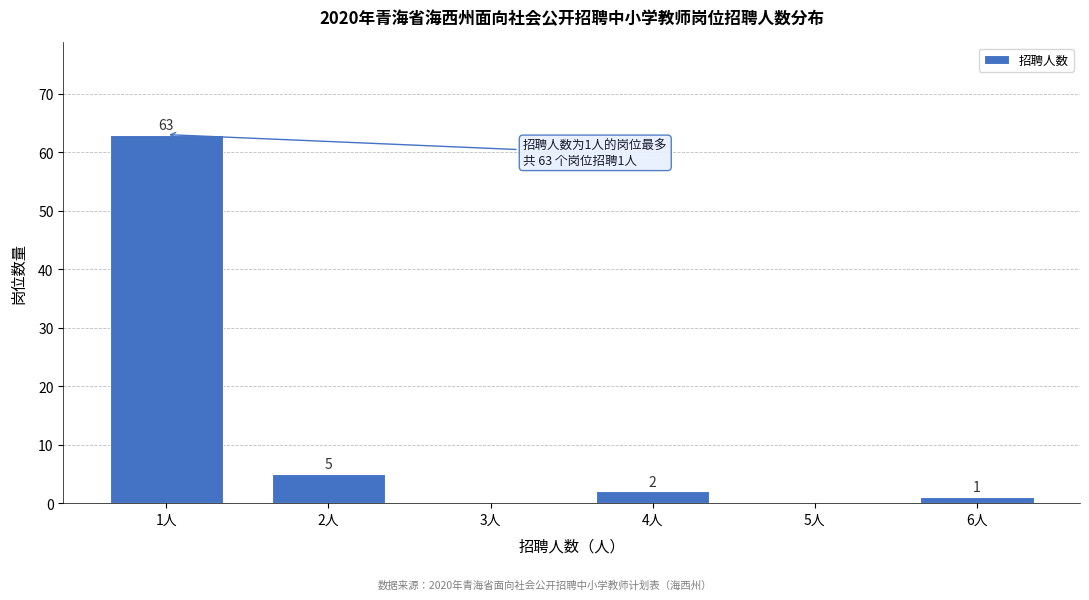

Reading left to right, list all the values displayed in this chart.

1人=63	2人=5	3人=0	4人=2	5人=0	6人=1